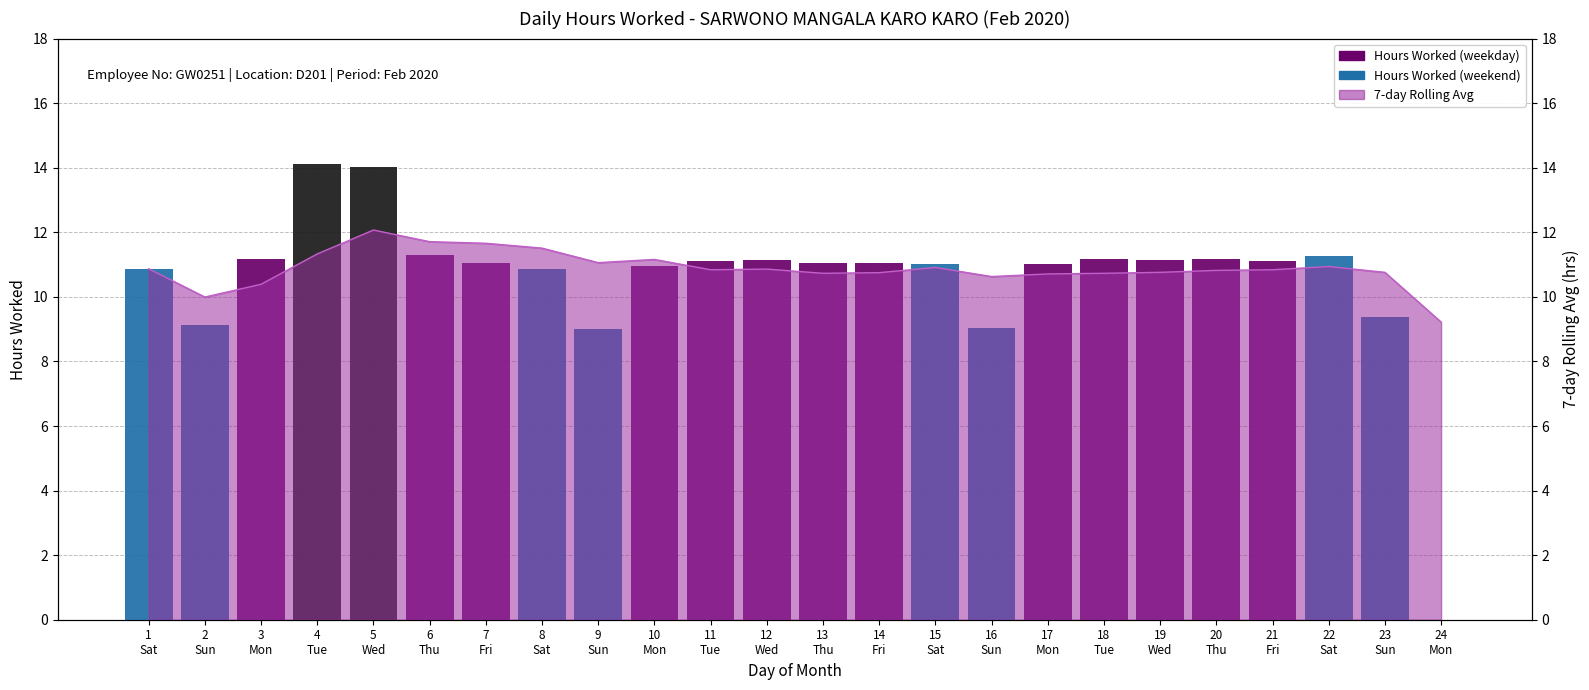

What is the label of the 3rd bar from the left?

3
Mon